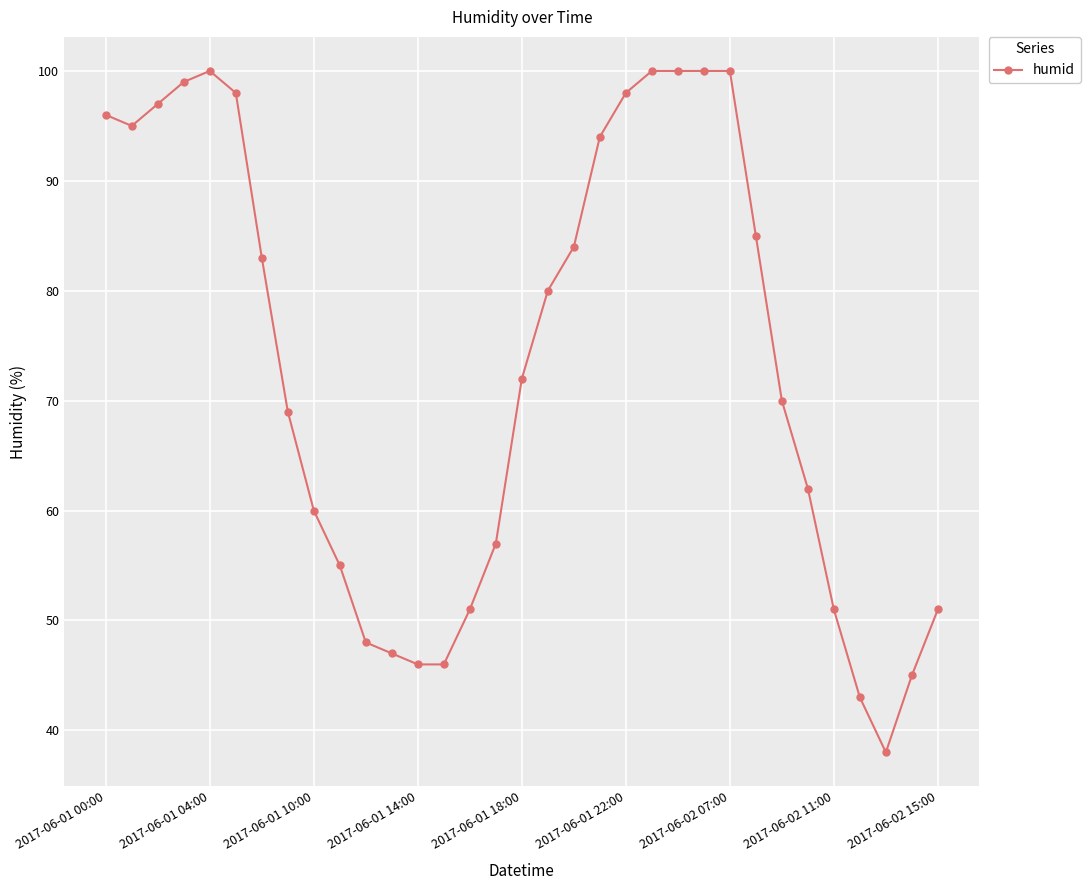

True or false: there are more than 0 points higher than both neighbors.

True